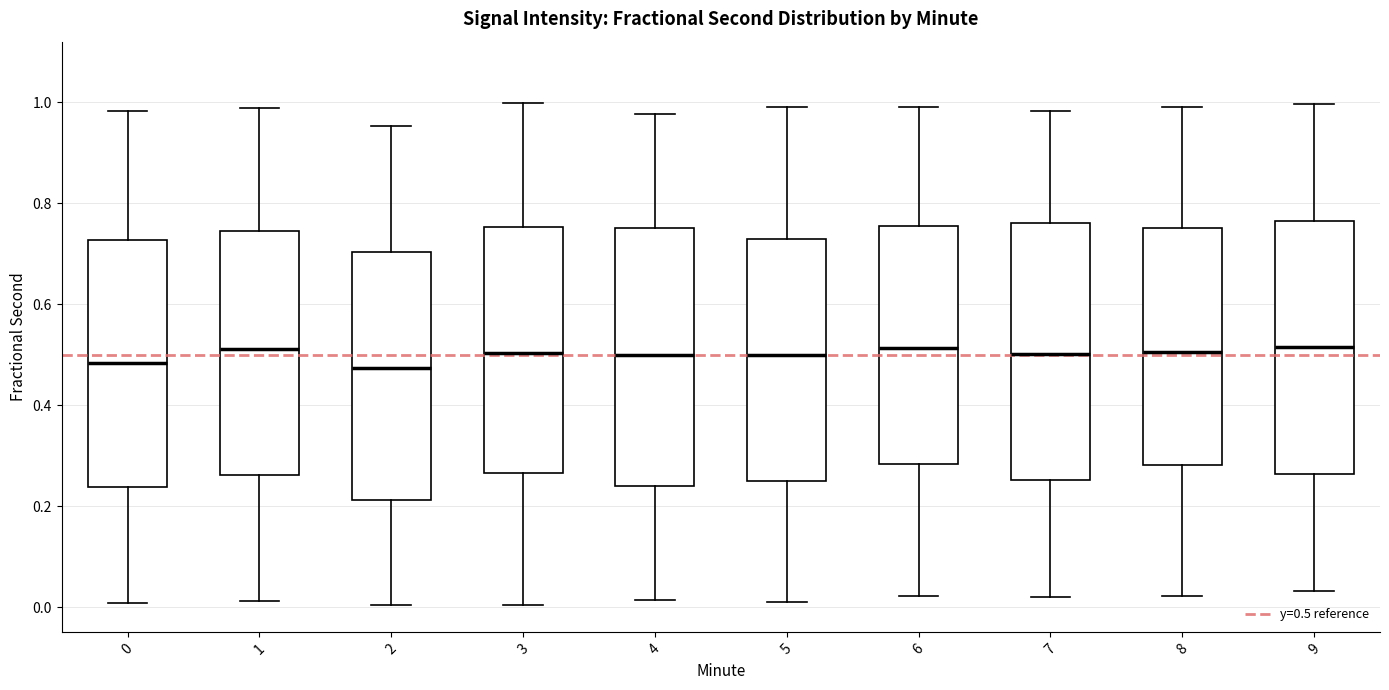

Reading left to right, read every box against the y-axis: the position of its median line, the range the box covers, and the ends of its whiskers. The values are not printed on the chart, so give them approximately, as read against the axis.

0: median 0.48, box 0.24 to 0.72, whiskers 0.00 to 0.98
1: median 0.52, box 0.26 to 0.74, whiskers 0.02 to 0.98
2: median 0.48, box 0.22 to 0.70, whiskers 0.00 to 0.96
3: median 0.50, box 0.26 to 0.76, whiskers 0.00 to 1.00
4: median 0.50, box 0.24 to 0.76, whiskers 0.02 to 0.98
5: median 0.50, box 0.24 to 0.72, whiskers 0.00 to 1.00
6: median 0.52, box 0.28 to 0.76, whiskers 0.02 to 1.00
7: median 0.50, box 0.26 to 0.76, whiskers 0.02 to 0.98
8: median 0.50, box 0.28 to 0.76, whiskers 0.02 to 1.00
9: median 0.52, box 0.26 to 0.76, whiskers 0.04 to 1.00